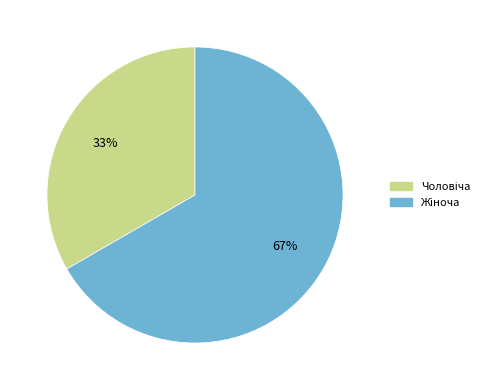

To the nearest percent, what is the average slice percentage?

50%